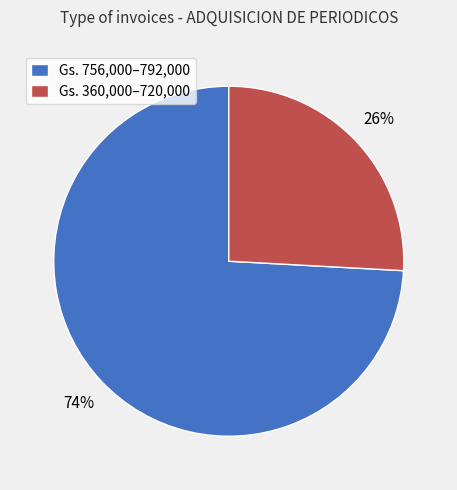

Which slice is the smallest?

Gs. 360,000–720,000